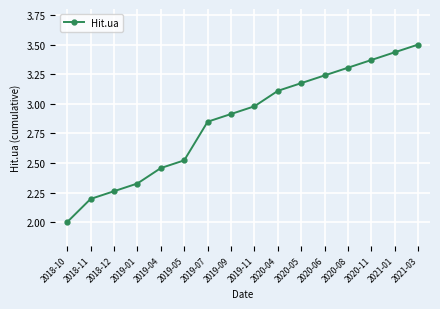

Count the number of data series in this chart.

1